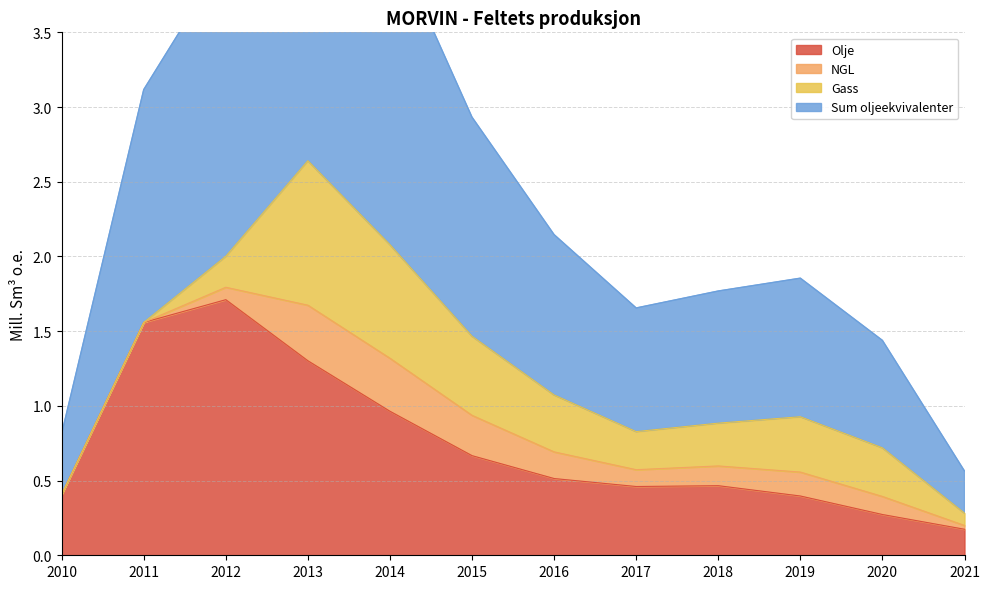

How many values in the Sum oljeekvivalenter series are below 1?

6